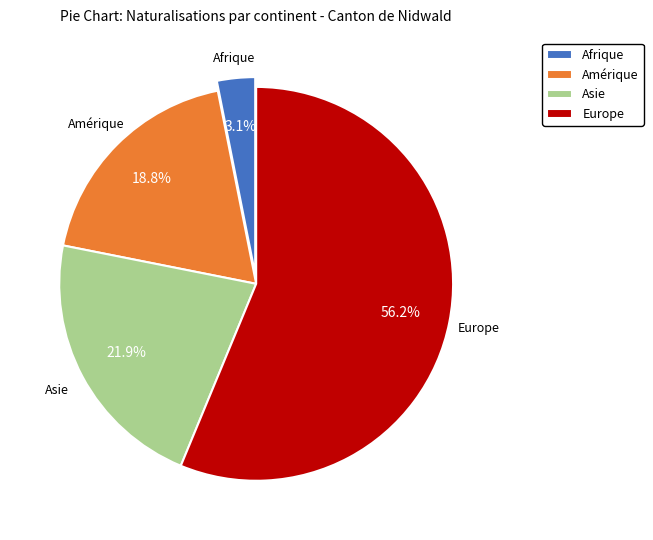

What percentage is the Europe slice, to the nearest percent?

56%